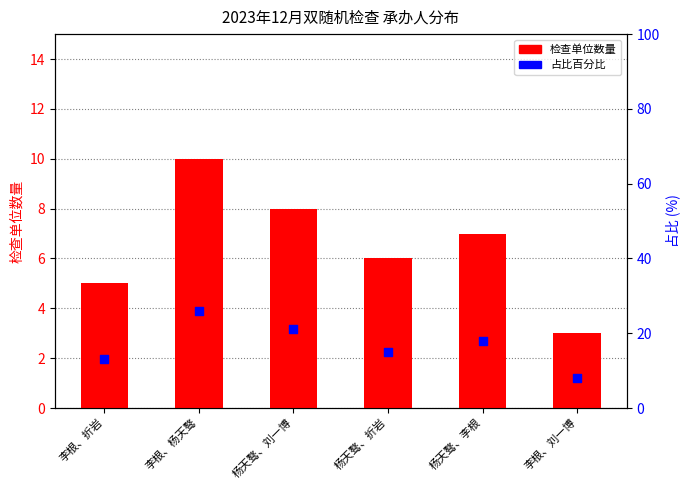

Which series contains the lowest Y value?

检查单位数量